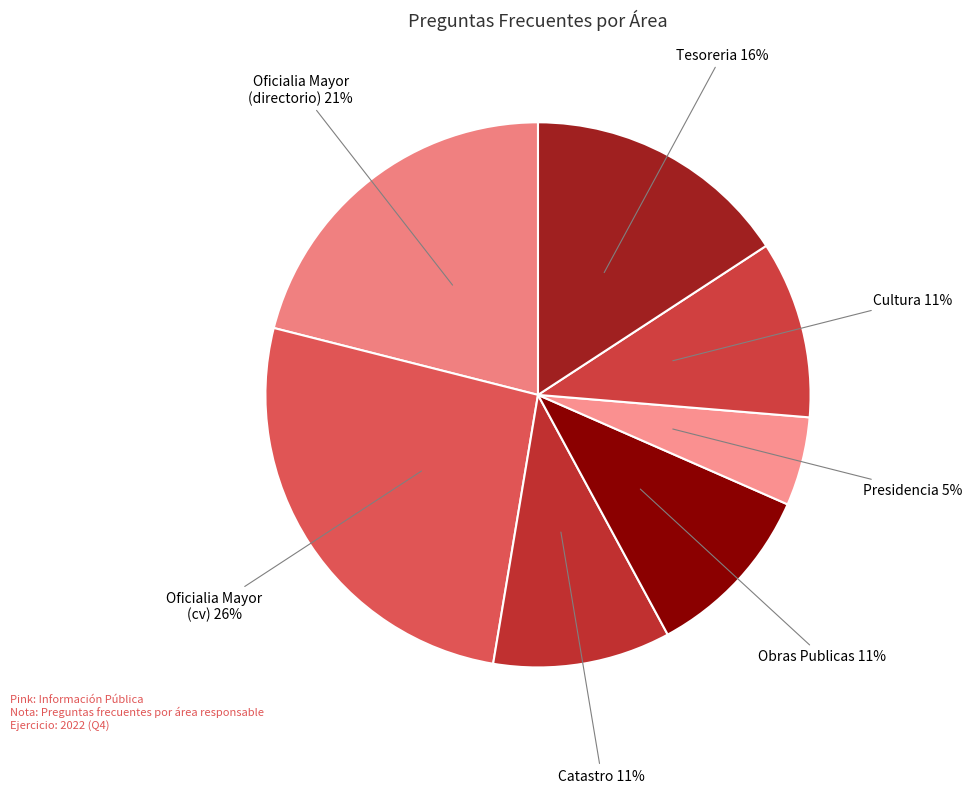

To the nearest percent, what percentage of the pie is Obras Publicas?

11%